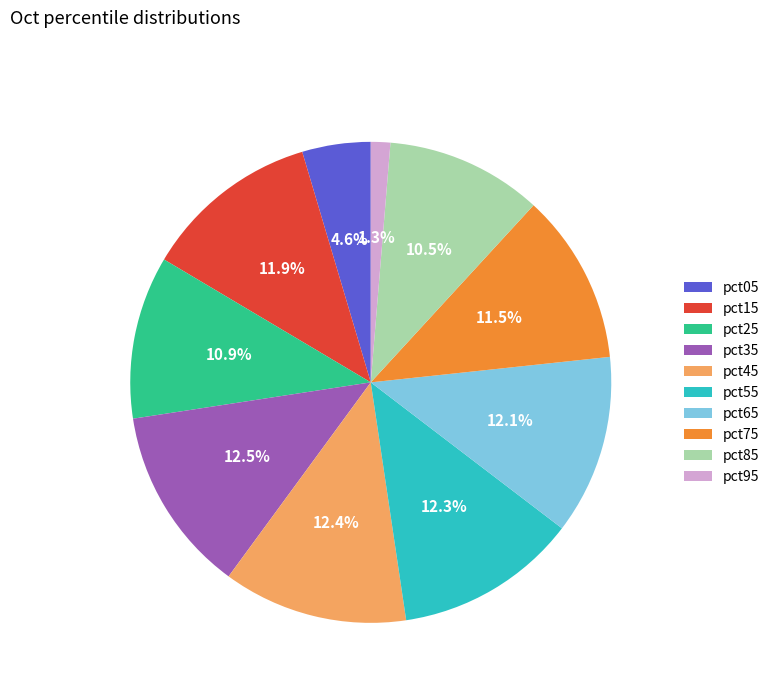

What portion of the pie excludes pct15?

88.1%